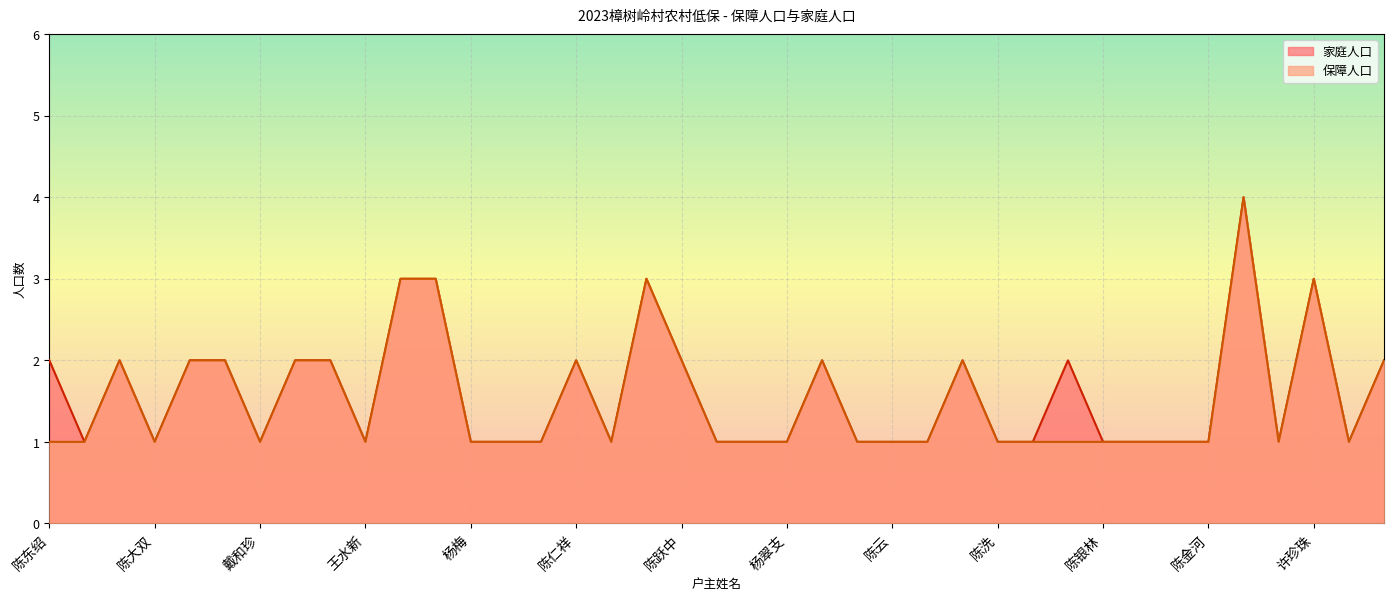

How many lines are shown in the chart?

2